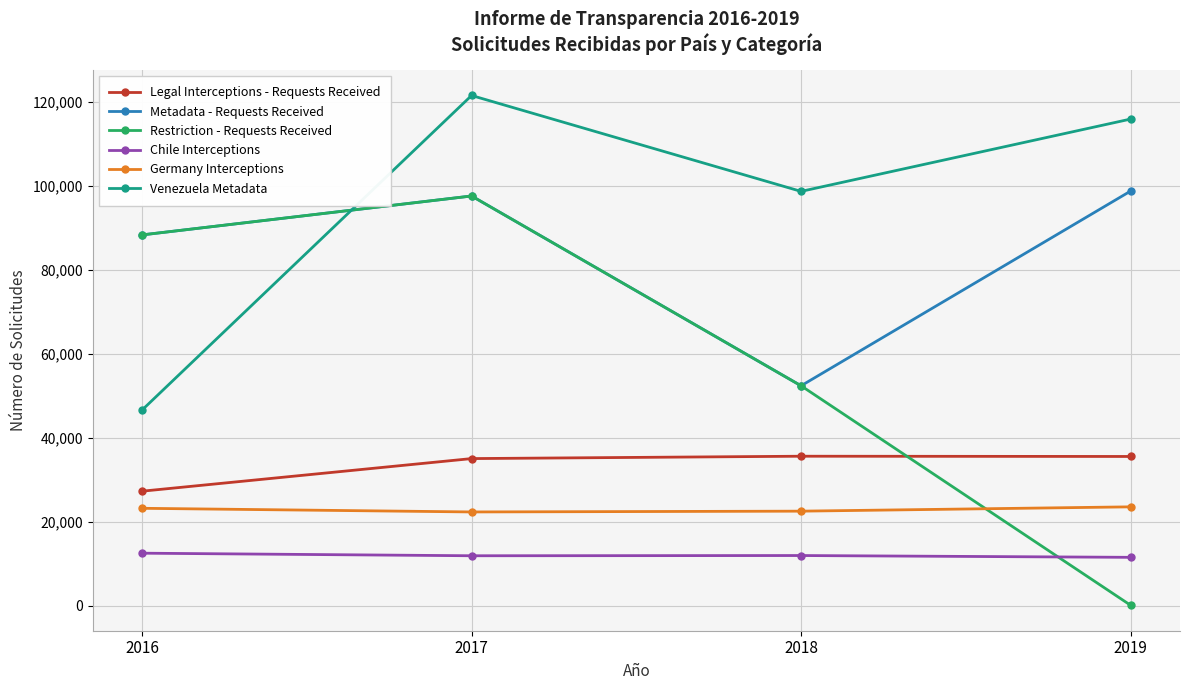

How many lines are shown in the chart?

6